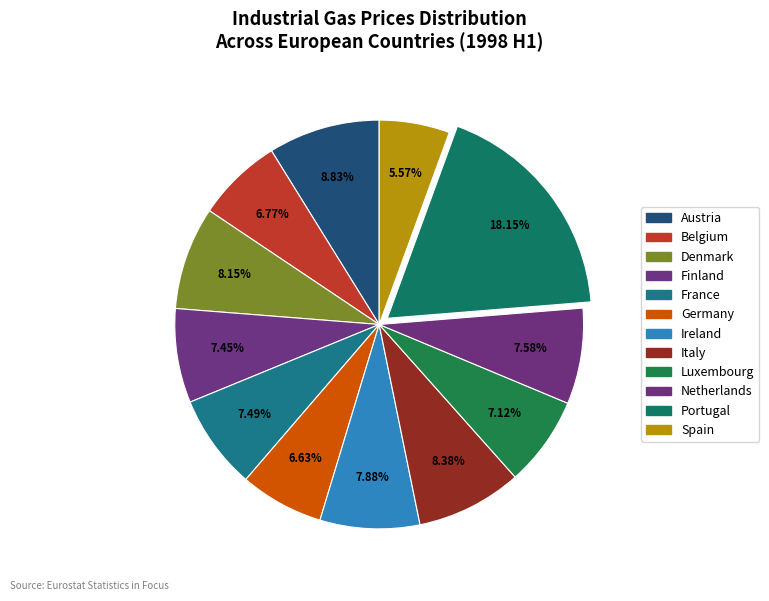

Which slice is the largest?

Portugal